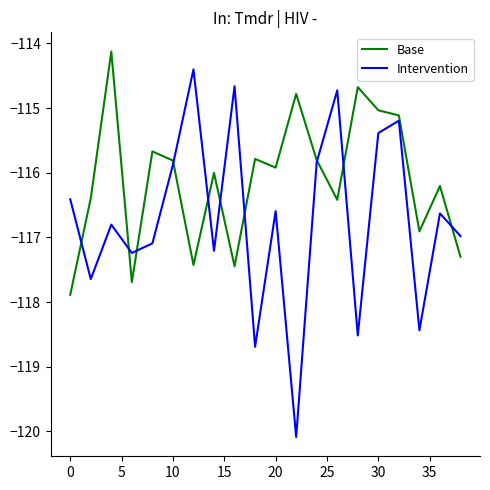

What are all the series names shown in the legend?

Base, Intervention